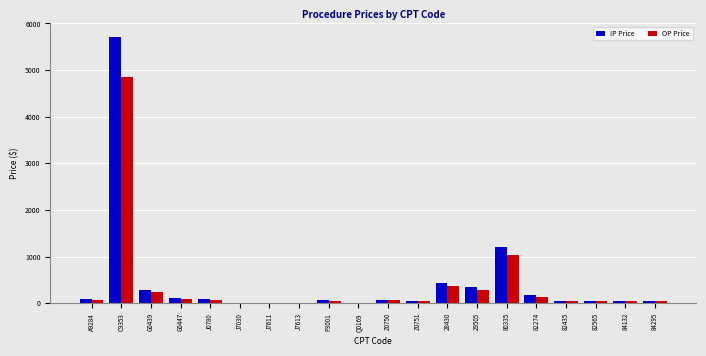

What is the total value across all series at G0439?

527.8